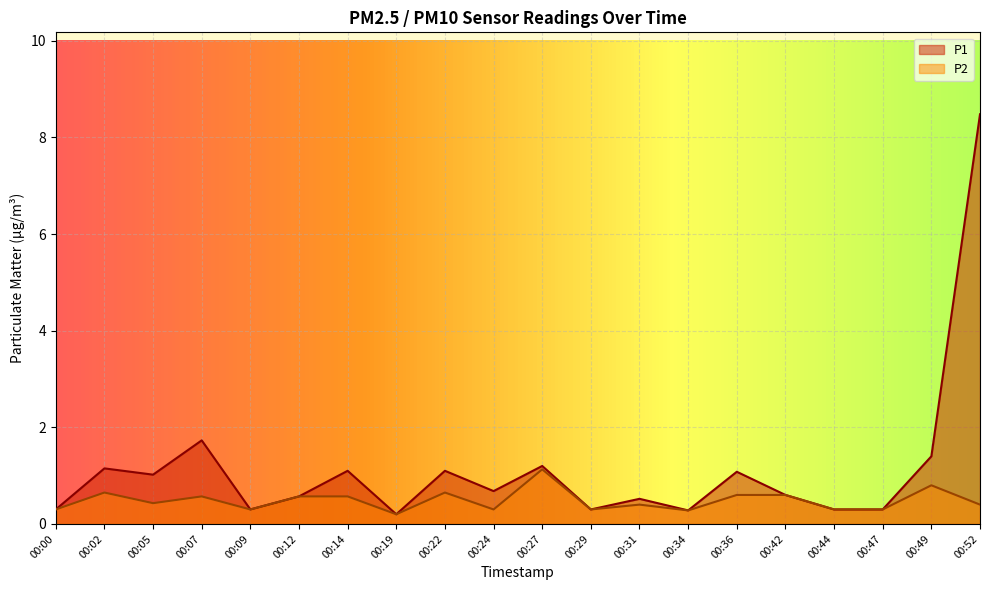

Where is P2 nearest to the value 0?

00:19